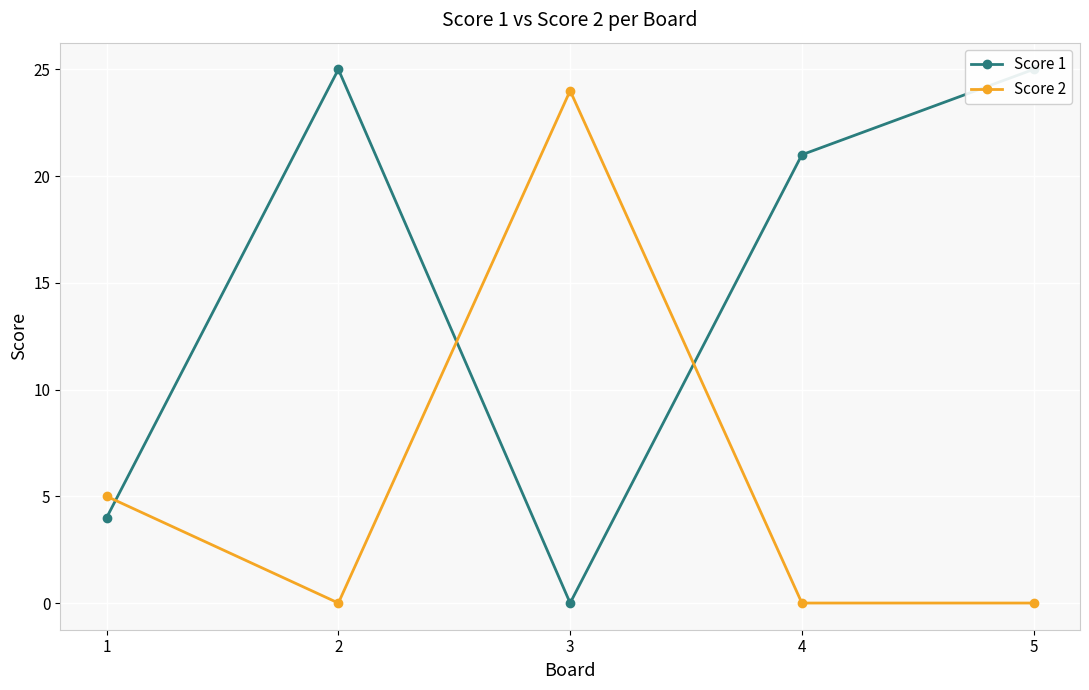

The Score 2 series shows 0 at 2. True or false?

True